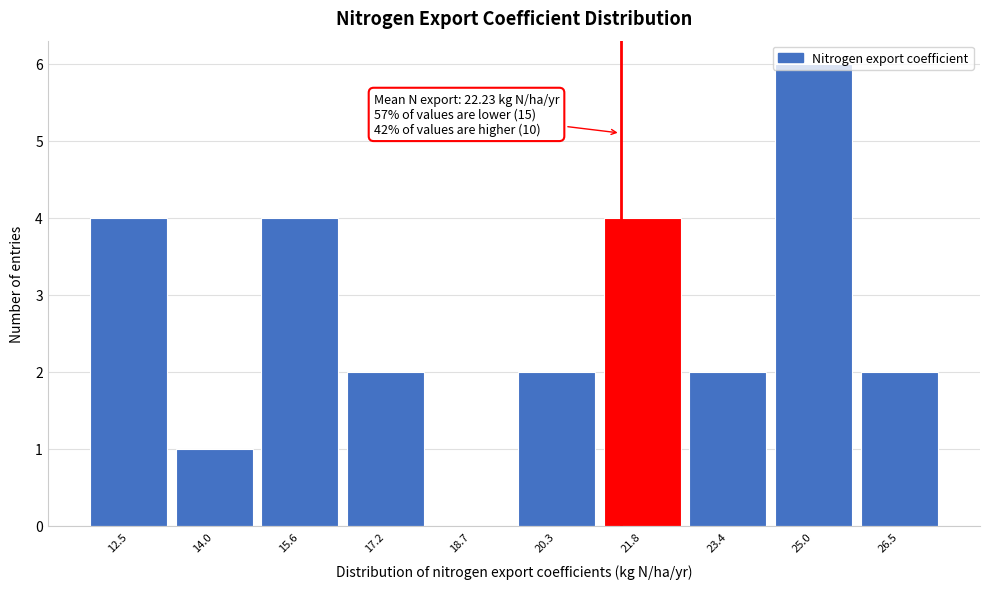

Which has a higher value, 21.8 or 25.0?

25.0